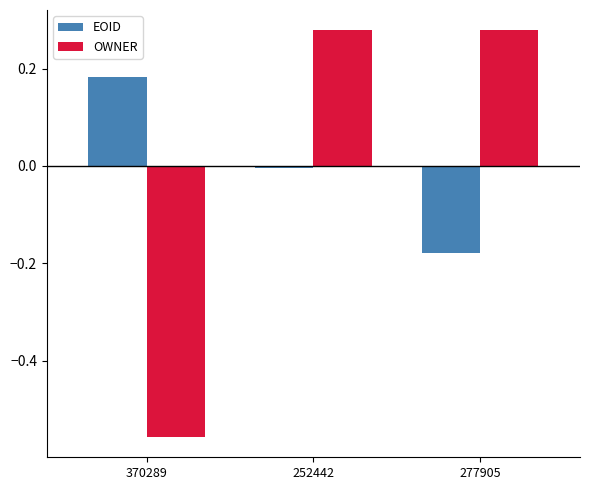

Which label corresponds to the smallest value in the chart?

370289